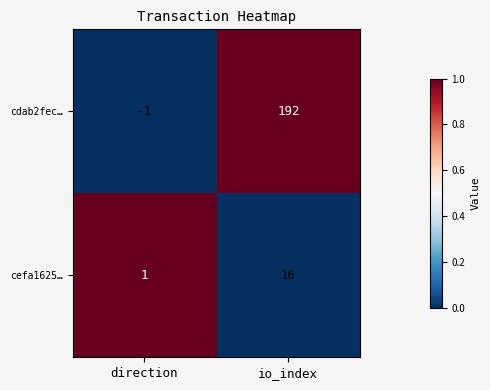

Reading right to left, what are all the values shown in this chart?

cdab2fec…: io_index=192	direction=-1
cefa1625…: io_index=16	direction=1